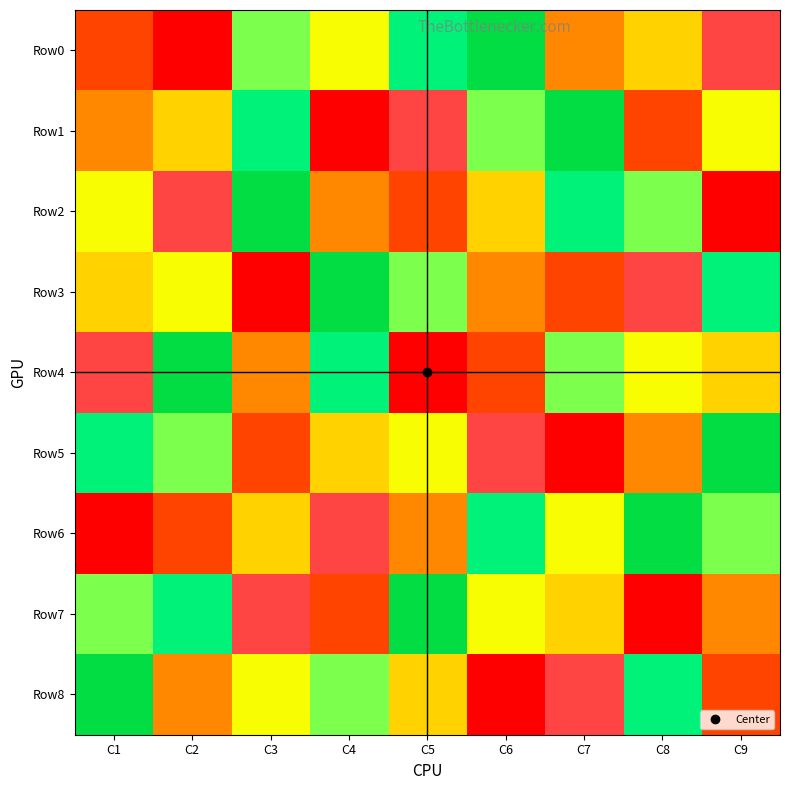

Between C6 and C3, which is larger?

C6